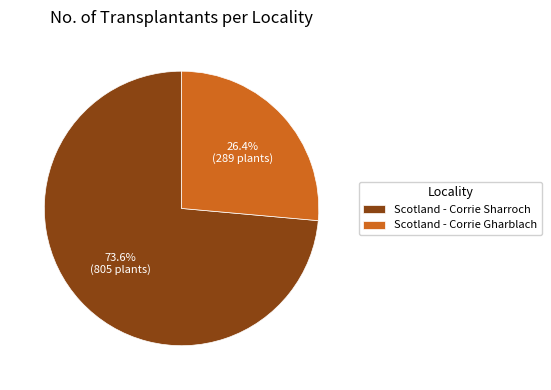

How many slices are in this pie chart?

2